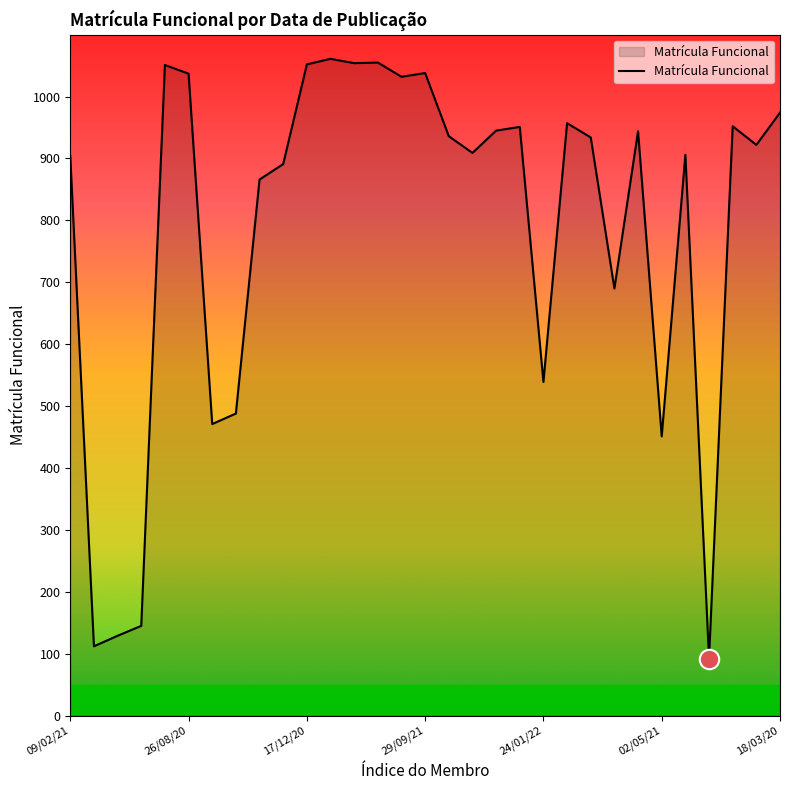

What is the difference between the maximum and minimum values?

969